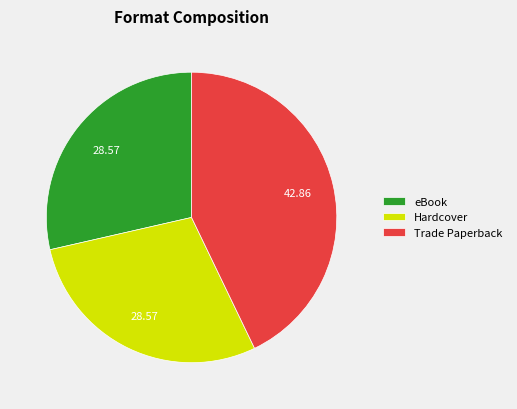

Does Trade Paperback represent more than half of the total?

No